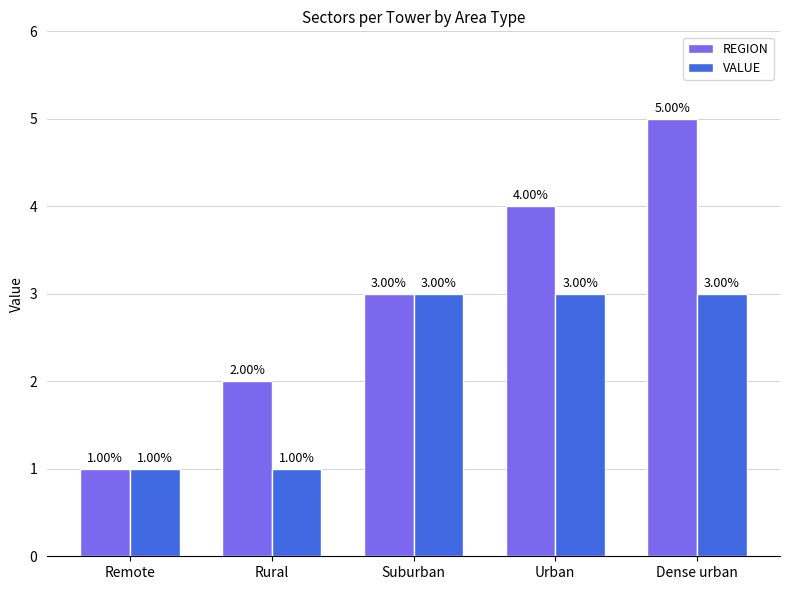

At Dense urban, list the series in order from largest to smallest.

REGION, VALUE